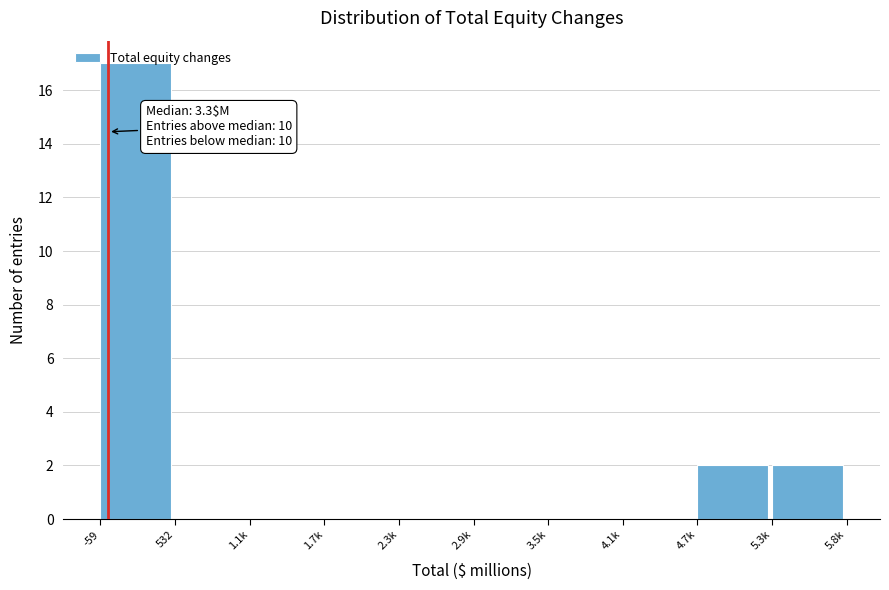

What is the sum of all values?

21